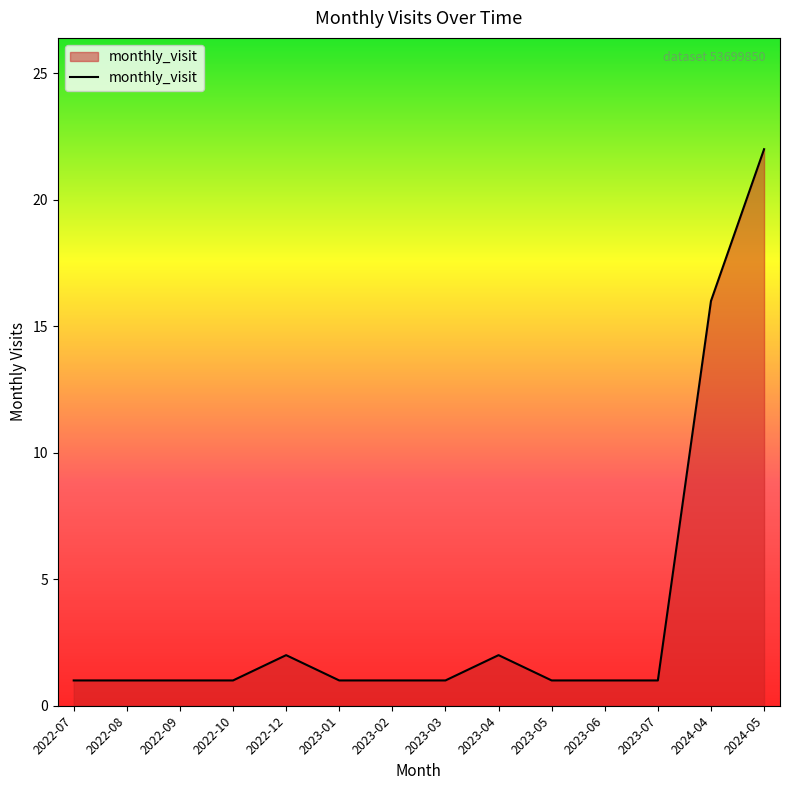

What position from the left is 2023-05?

10